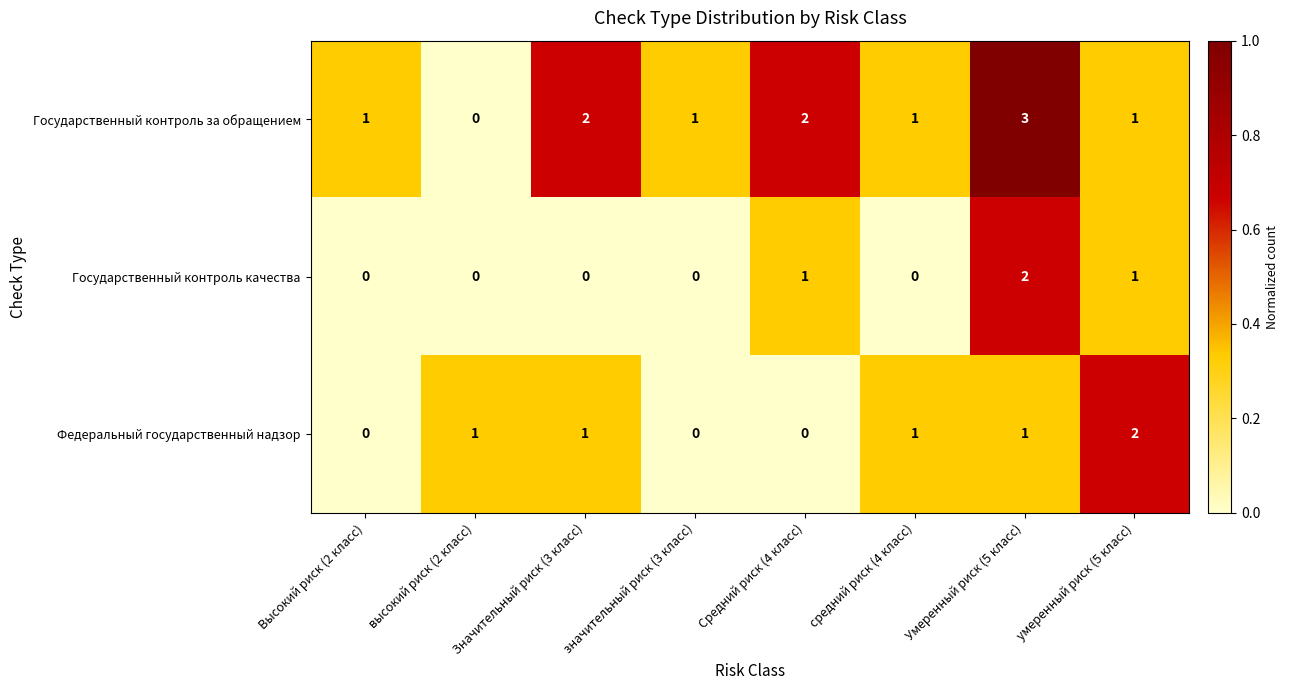

List the series in order of their overall mean, lowest first.

Государственный контроль качества, Федеральный государственный надзор, Государственный контроль за обращением